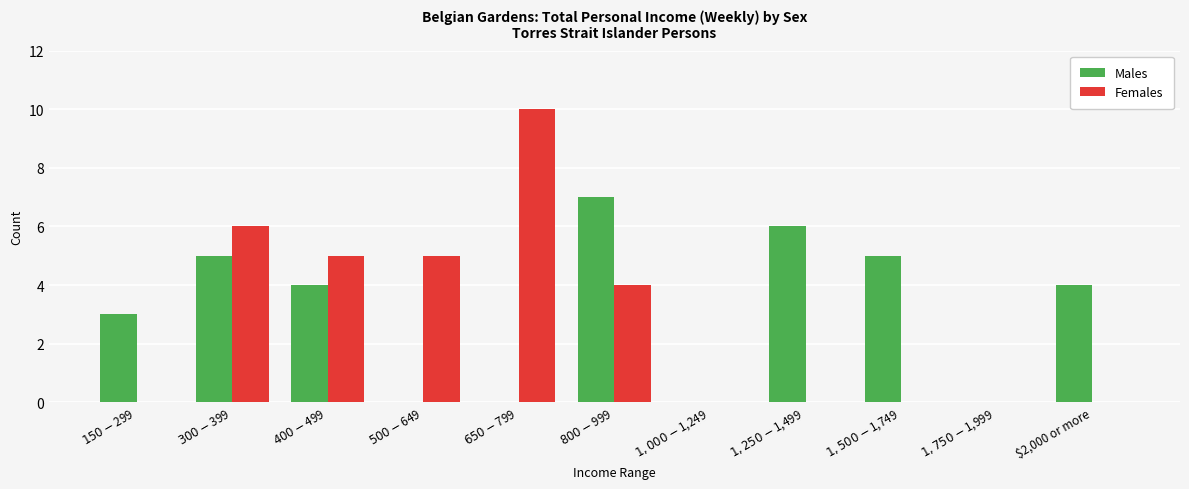

How many data points does each series have?

11